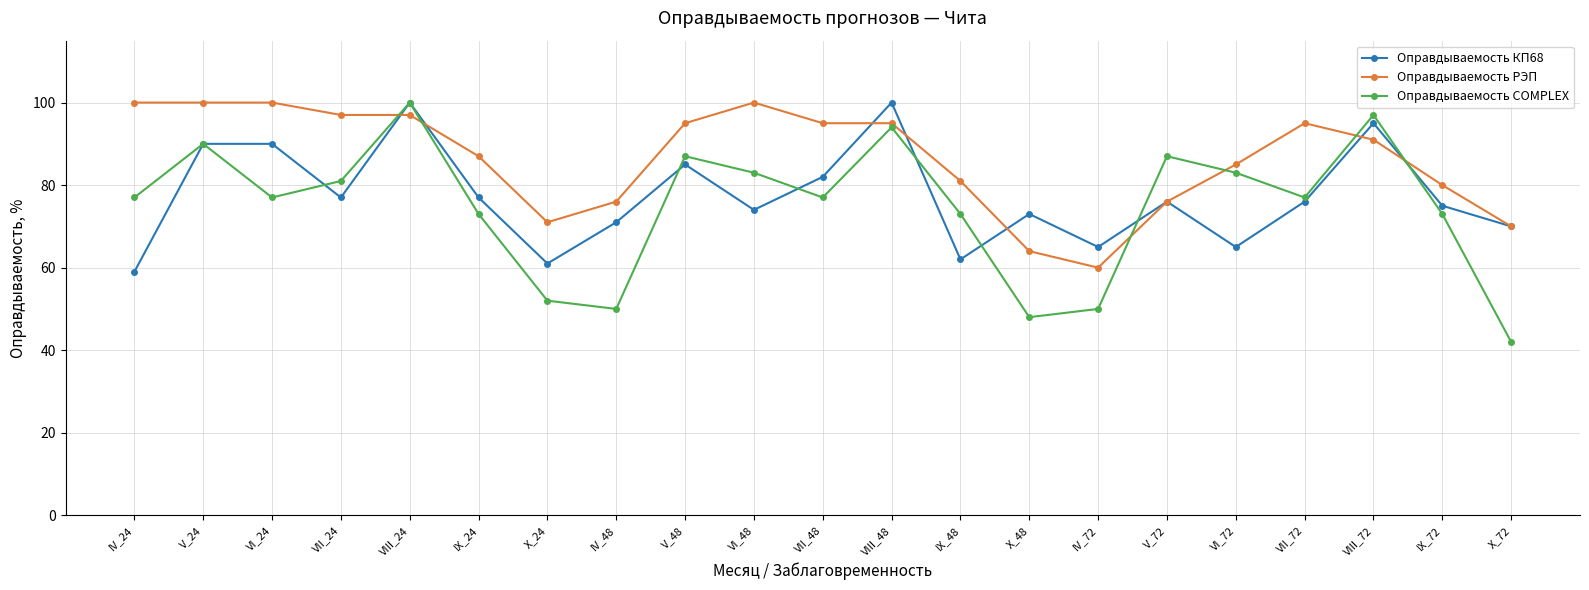

Which series ends up on top after the final intersection of Оправдываемость КП68 and Оправдываемость COMPLEX?

Оправдываемость КП68